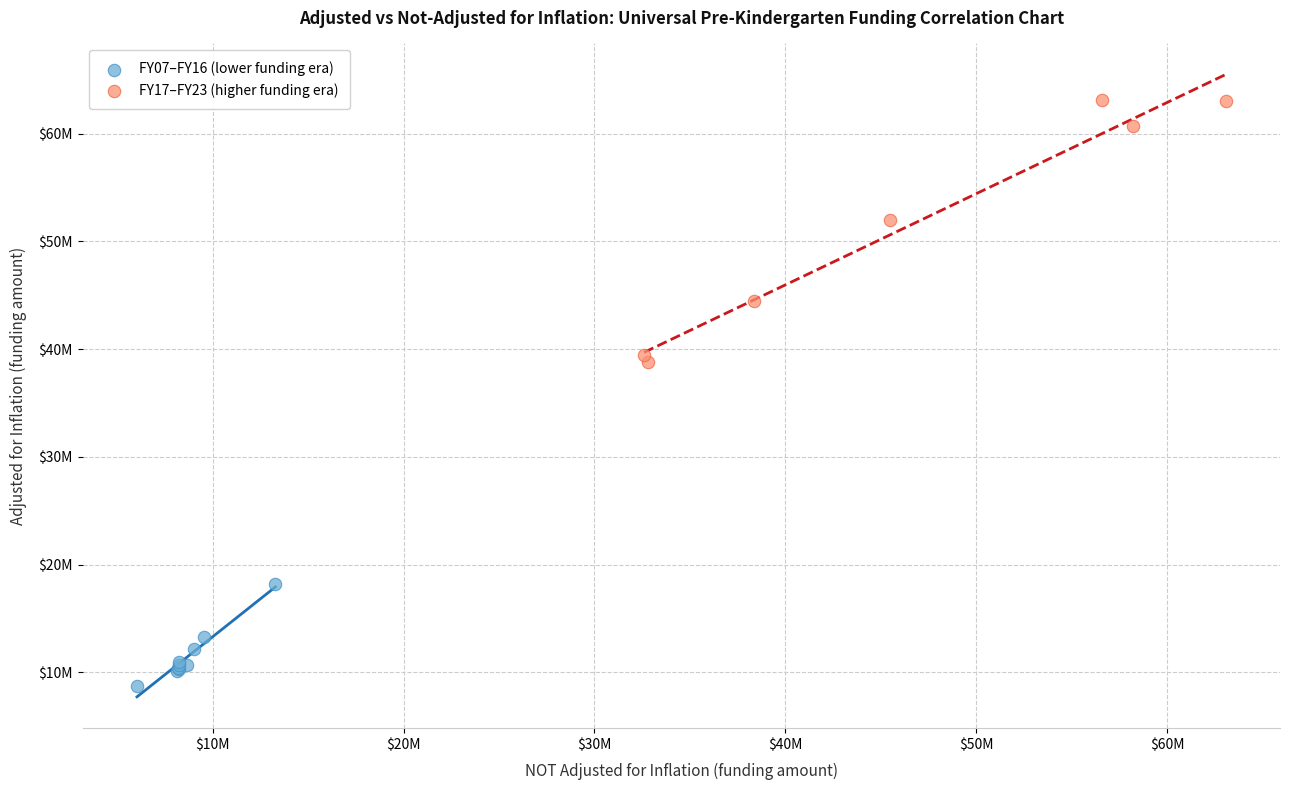

What are all the series names shown in the legend?

FY07–FY16 (lower funding era), FY17–FY23 (higher funding era)